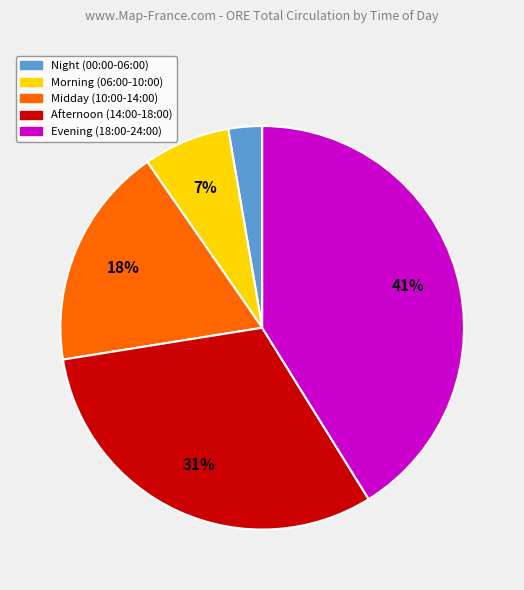

Does any single category account for the majority?

No